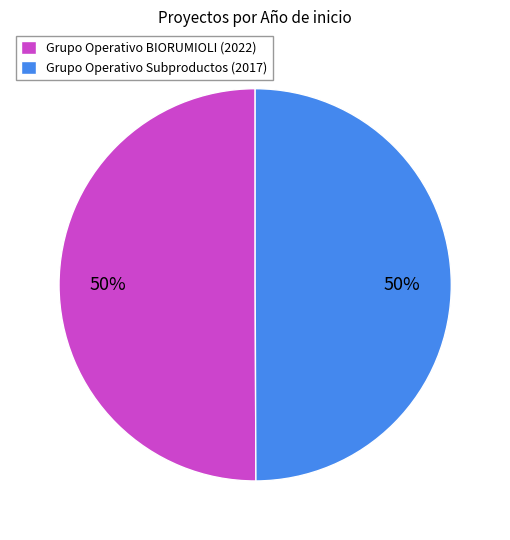

Combined, do Grupo Operativo Subproductos (2017) and Grupo Operativo BIORUMIOLI (2022) account for over 50%?

Yes